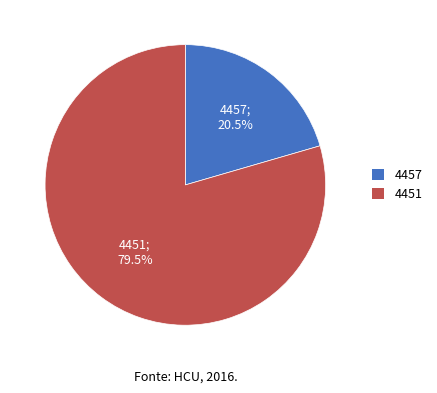

True or false: 4457 accounts for 27% of the total.

False